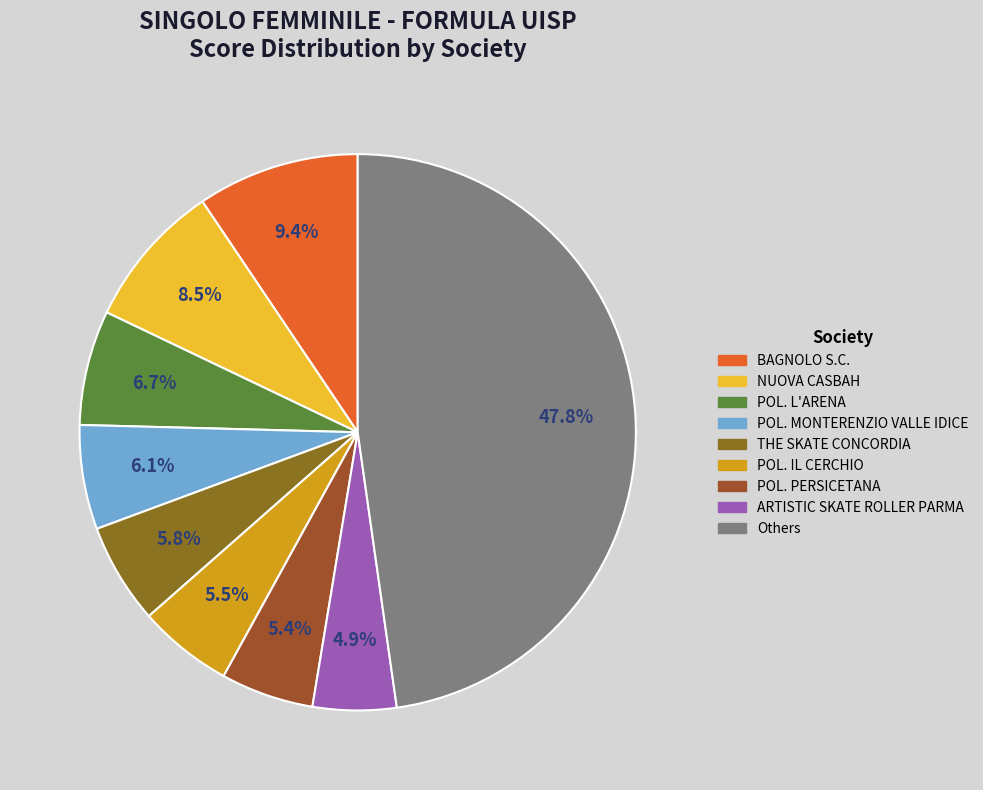

Is there a majority slice in this chart?

No